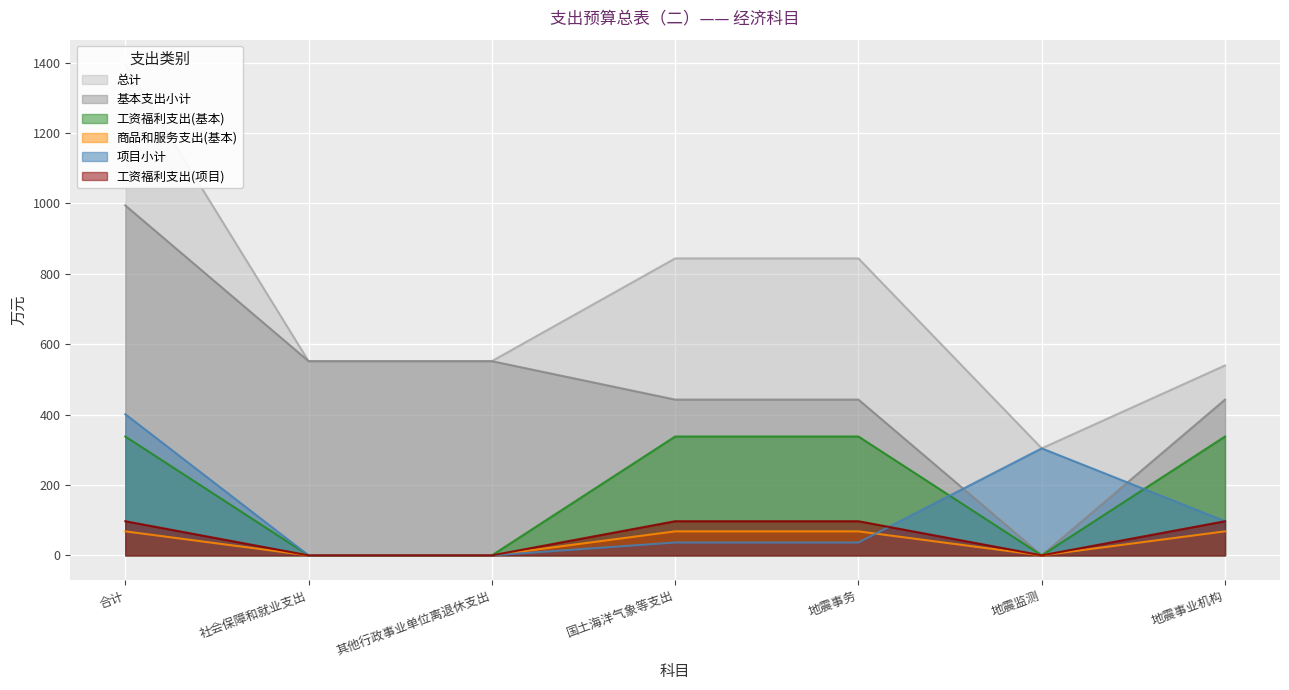

Rank the series by their maximum value, from lowest to highest.

商品和服务支出(基本), 工资福利支出(项目), 工资福利支出(基本), 项目小计, 基本支出小计, 总计